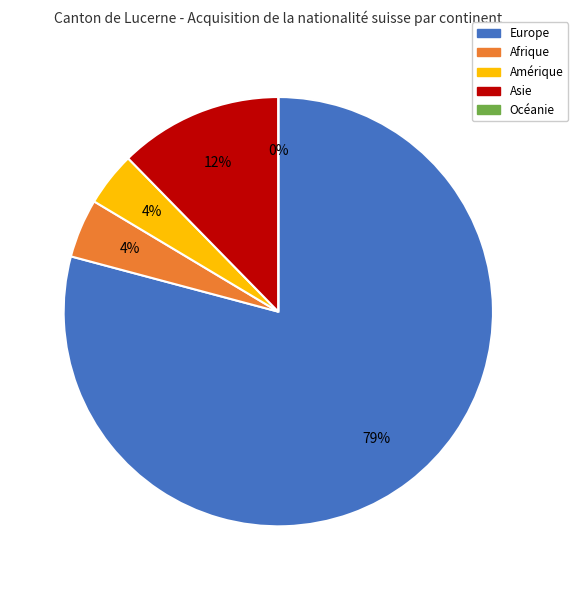

To the nearest percent, what portion does Amérique represent?

4%